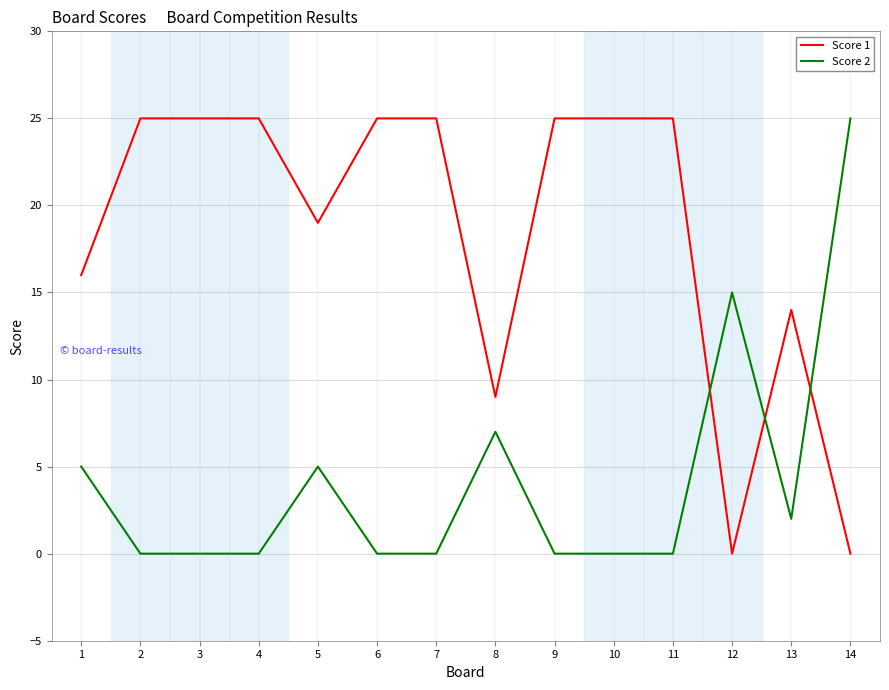

Which series has the largest total across all categories?

Score 1